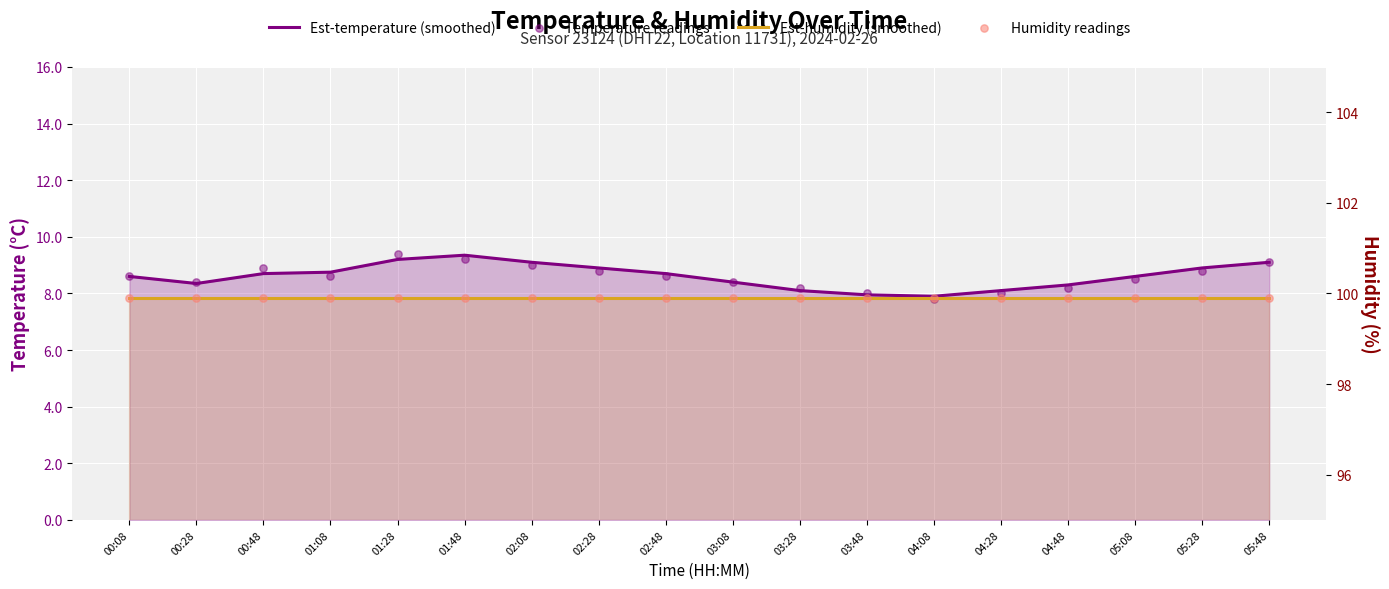

What are all the series names shown in the legend?

Est-temperature (smoothed), Temperature readings, Est-humidity (smoothed), Humidity readings